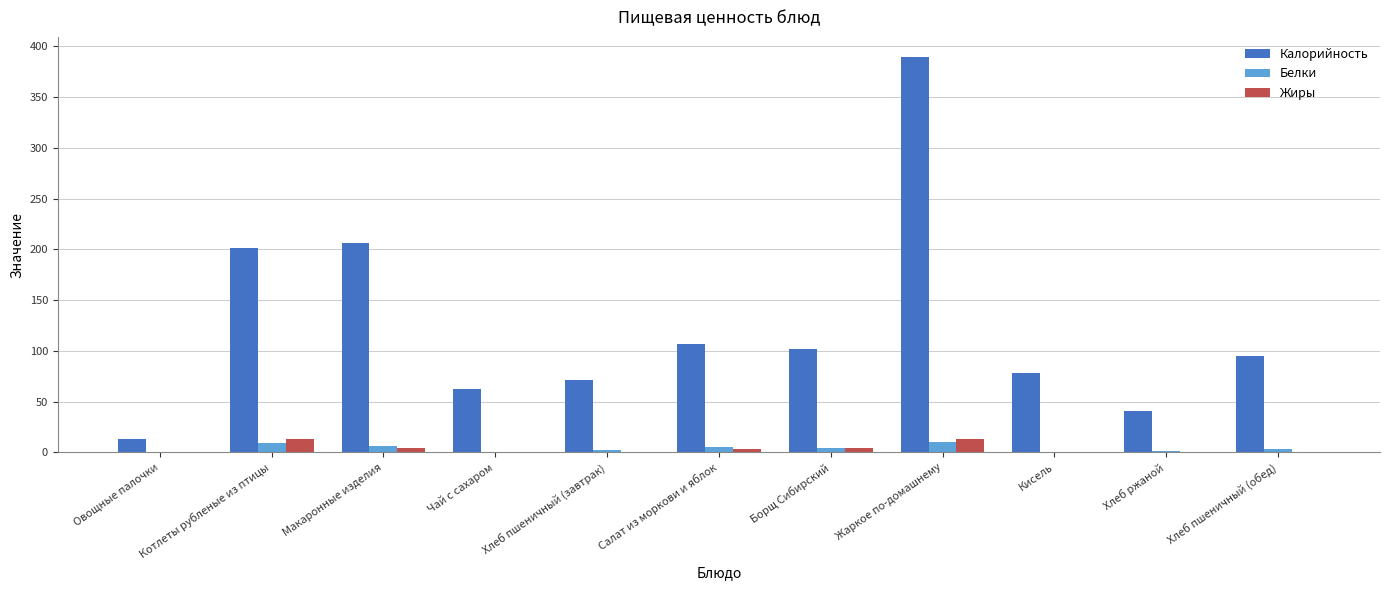

The Калорийность series shows 159.5 at Салат из моркови и яблок. True or false?

False